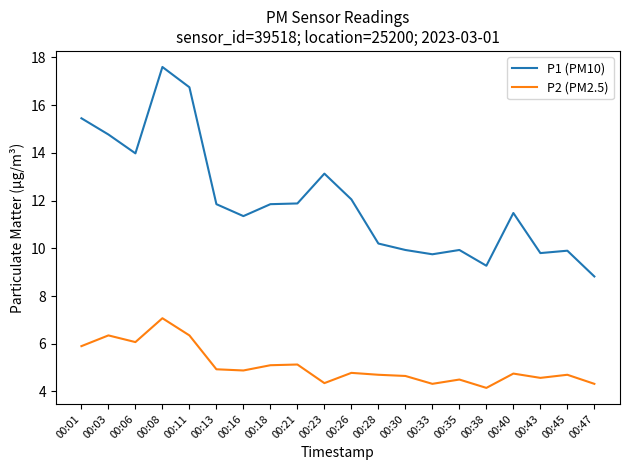

True or false: P2 (PM2.5) has a value of 5.9 at 00:01.

True